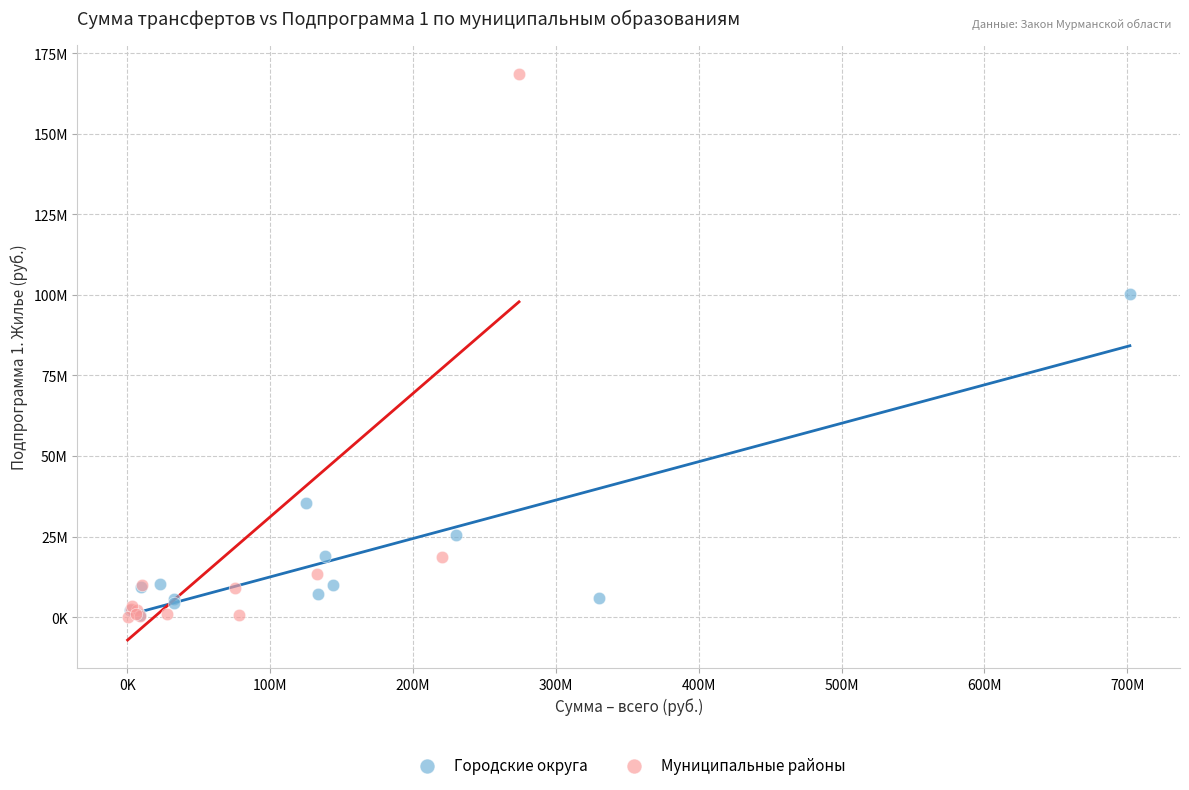

What are all the series names shown in the legend?

Городские округа, Муниципальные районы